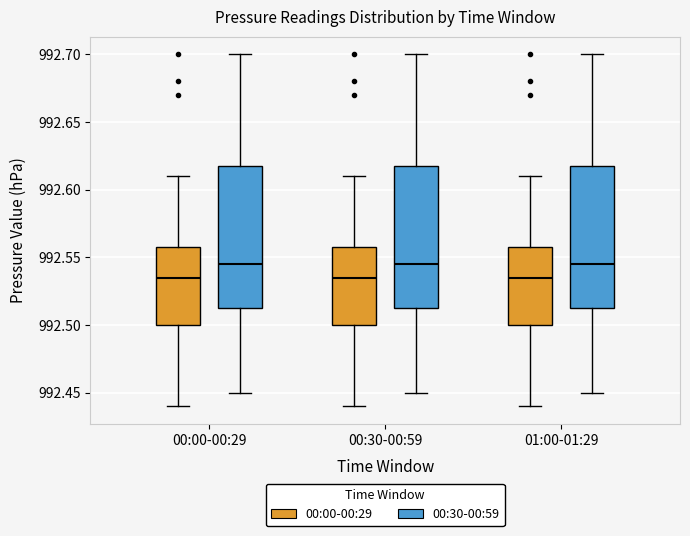

Where does the upper whisker of the box for 01:00-01:29 (00:00-00:29) end on the y-axis? The values are not printed on the chart, so give them approximately, as read against the axis.

992.610